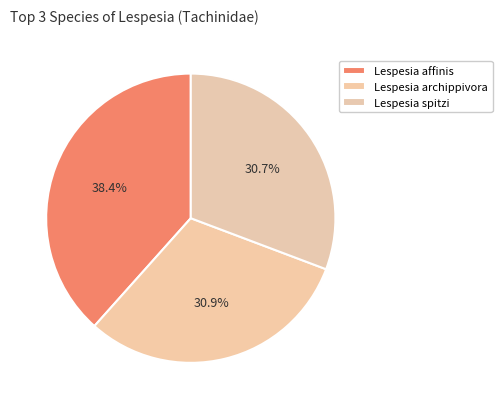

True or false: Lespesia affinis accounts for 38% of the total.

True